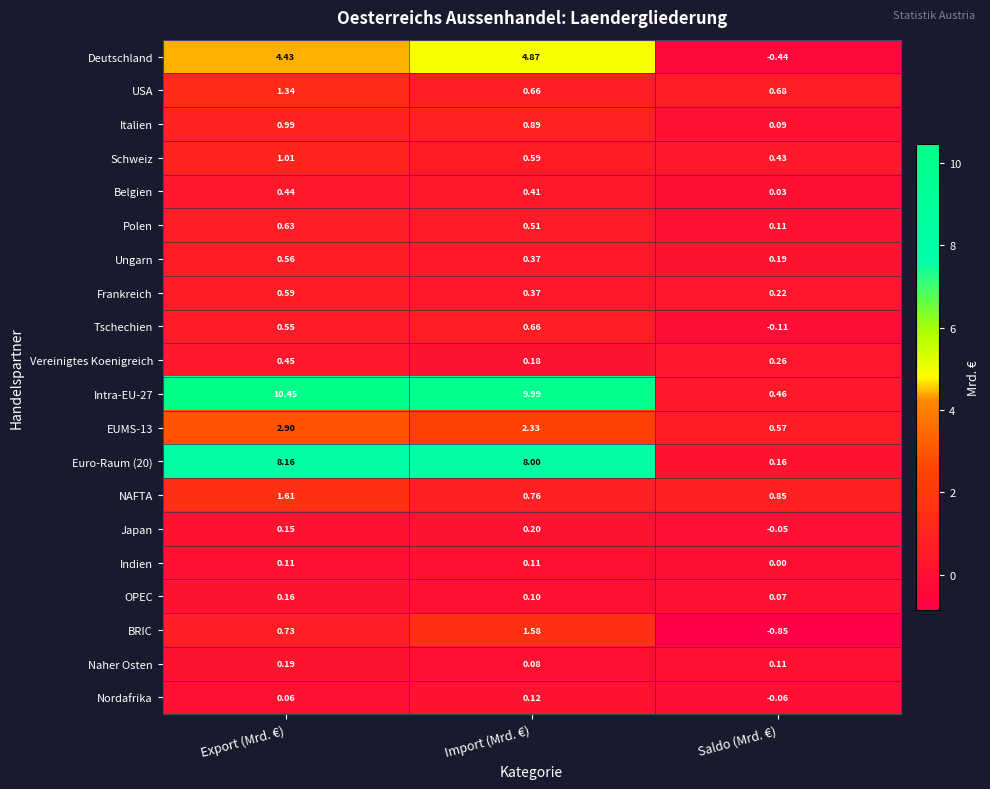

At which label does Ungarn reach its peak?

Export (Mrd. €)